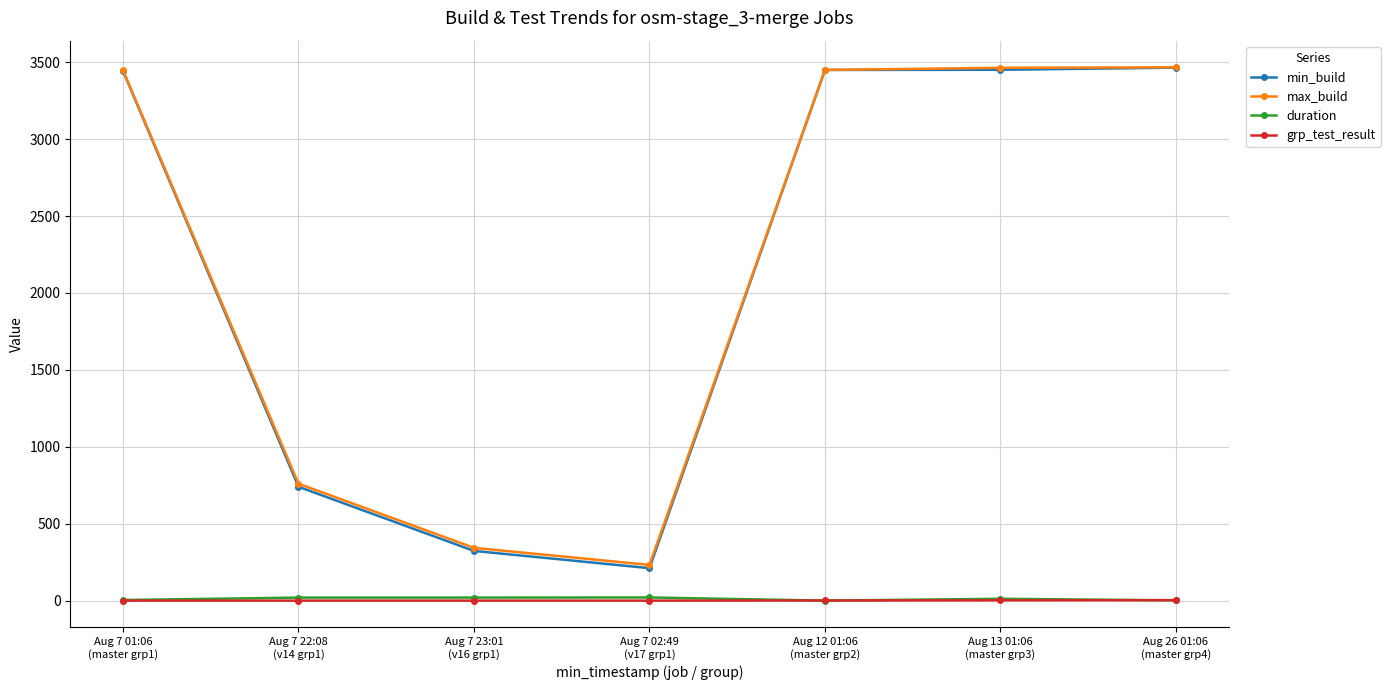

What are all the series names shown in the legend?

min_build, max_build, duration, grp_test_result